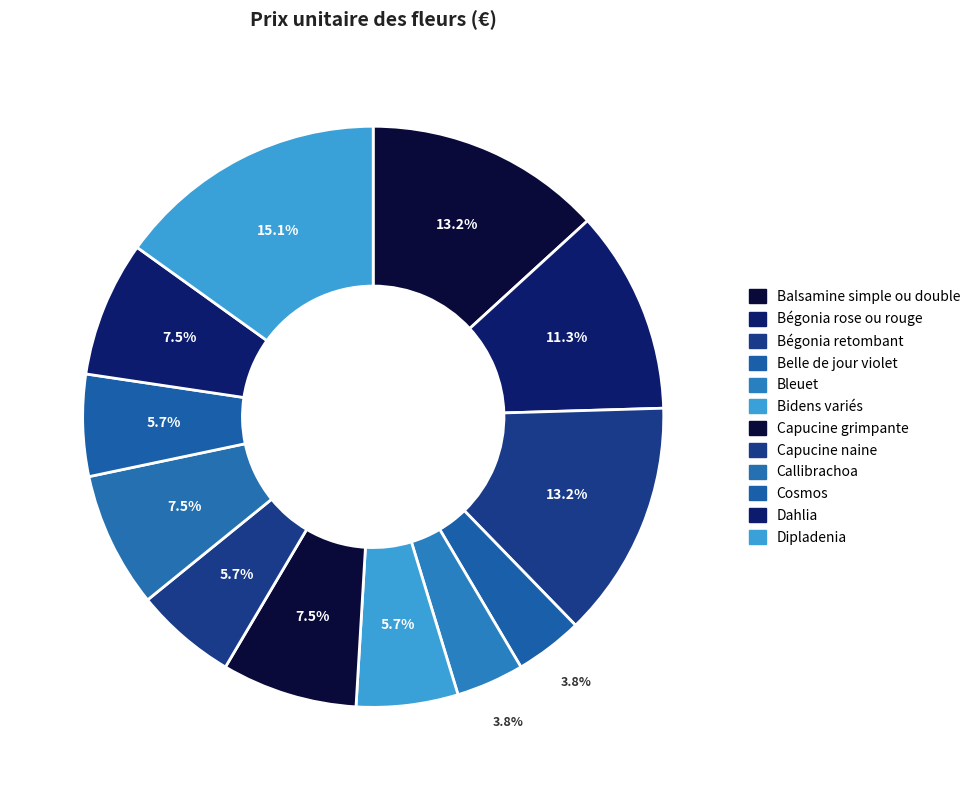

What percentage is the Bidens variés slice, to the nearest percent?

6%